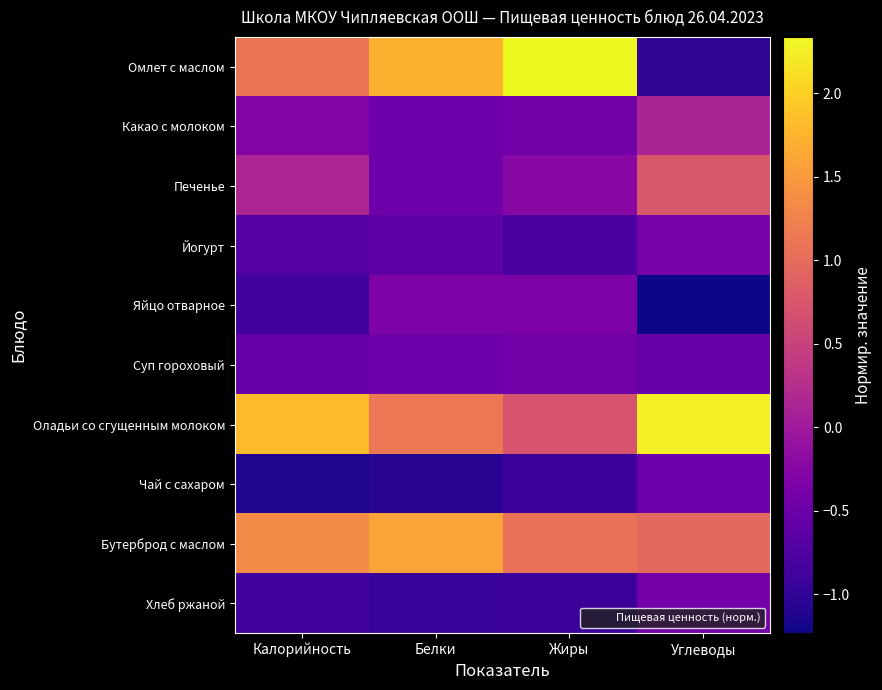

At Калорийность, list the series in order from largest to smallest.

Оладьи со сгущенным молоком, Бутерброд с маслом, Омлет с маслом, Печенье, Какао с молоком, Суп гороховый, Йогурт, Хлеб ржаной, Яйцо отварное, Чай с сахаром